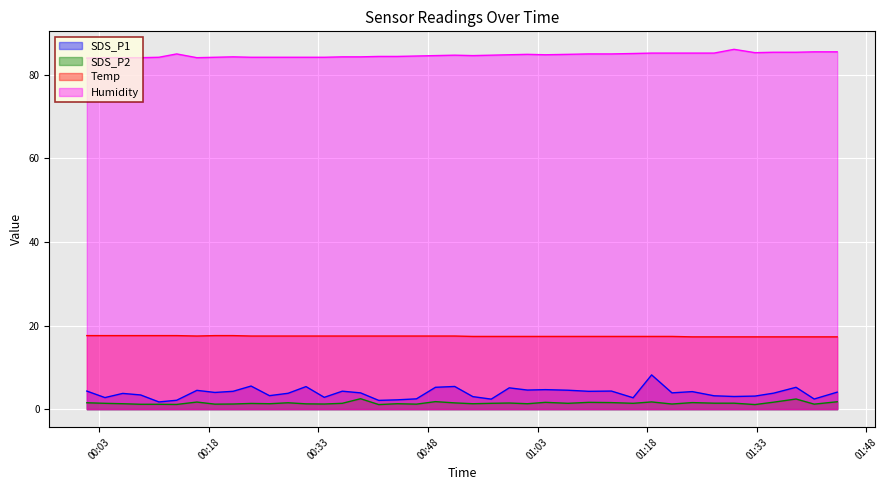

True or false: SDS_P1 and SDS_P2 intersect in this chart.

False